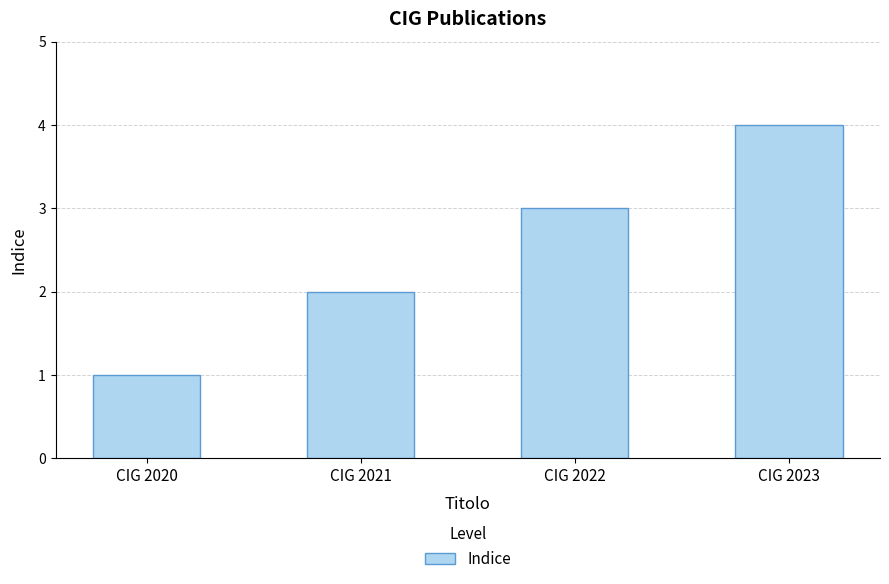

How many values are between 2 and 4?

3